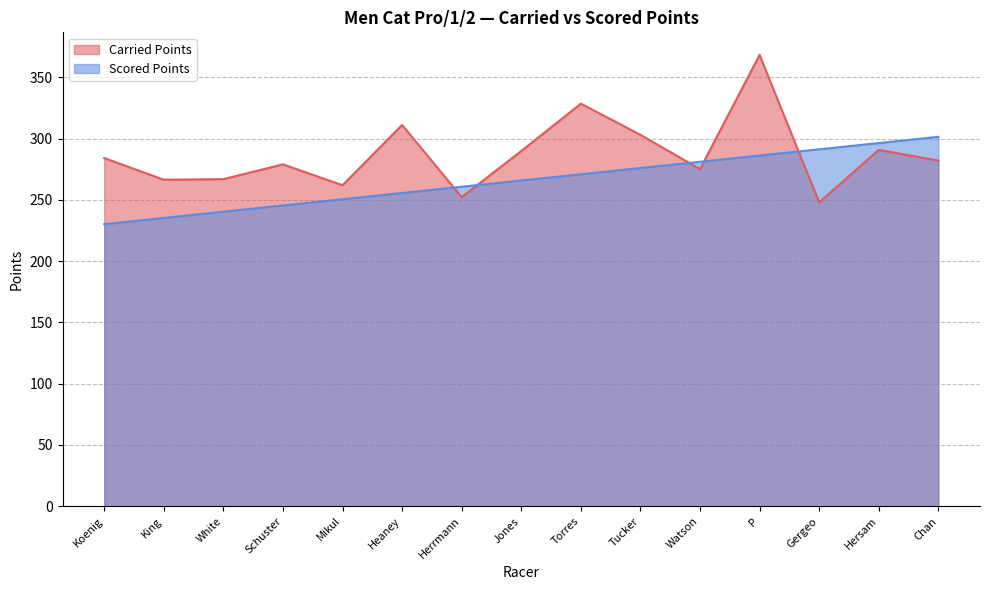

What is the maximum value shown in the chart?

368.3